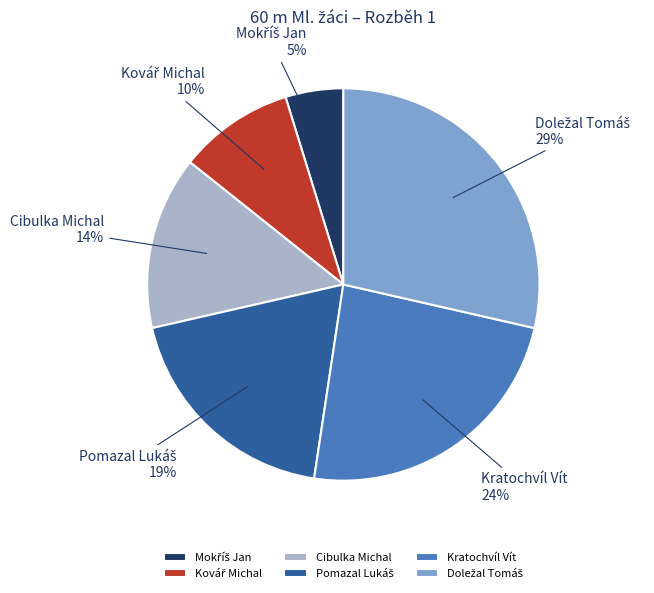

To the nearest percent, what portion does Cibulka Michal represent?

14%